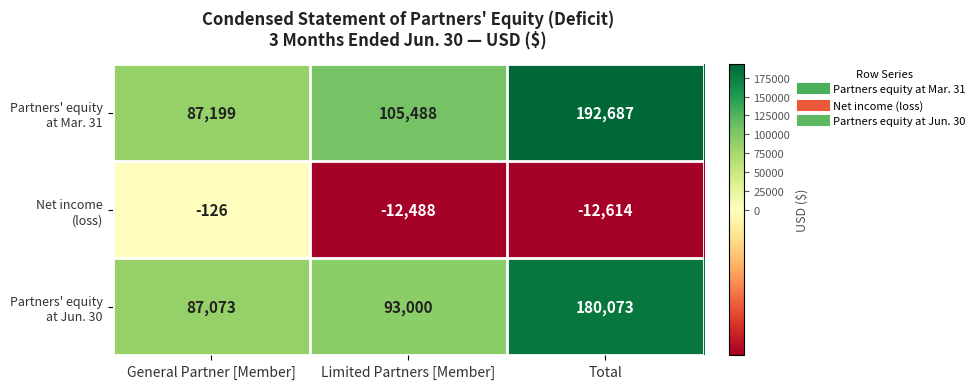

At how many categories does at least one series exceed 85365?

3